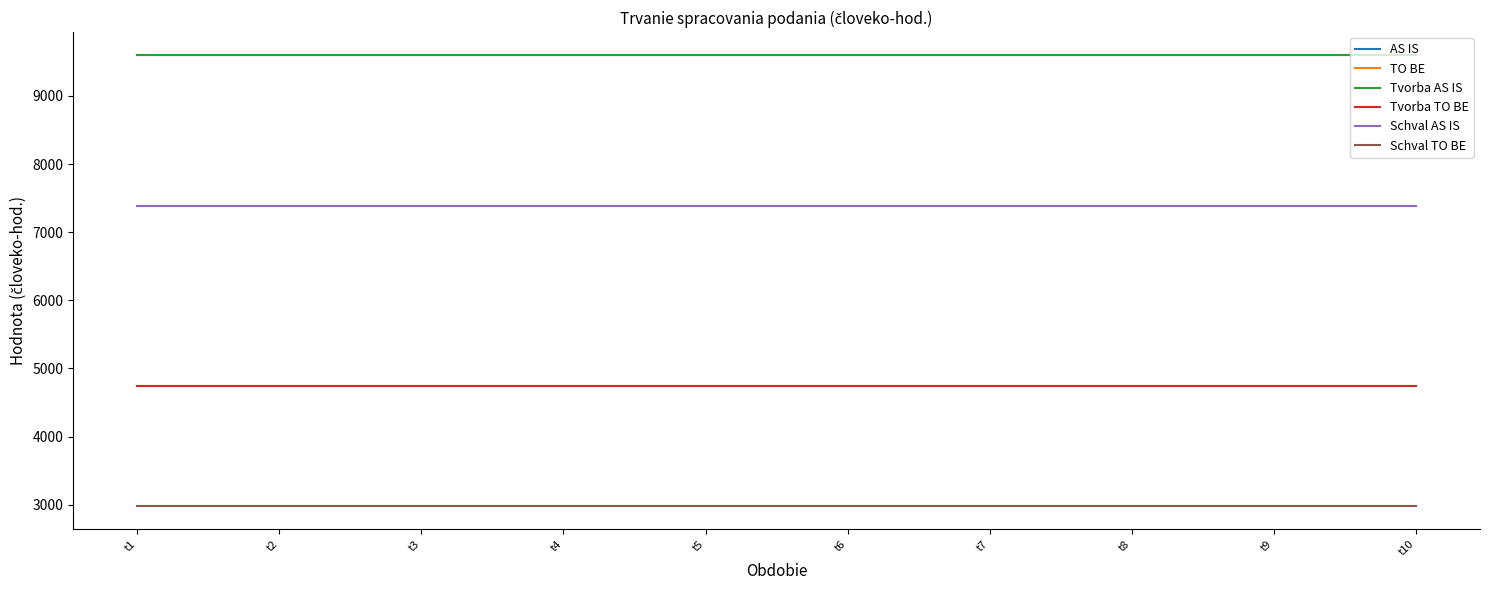

What is the maximum value for AS IS?

9604.5